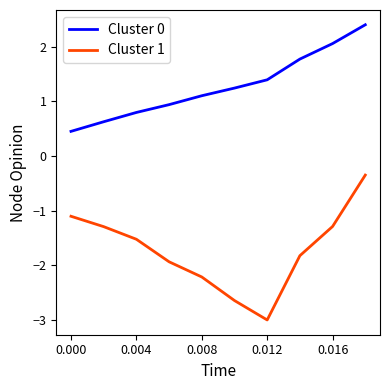

Which series has the largest total across all categories?

Cluster 0